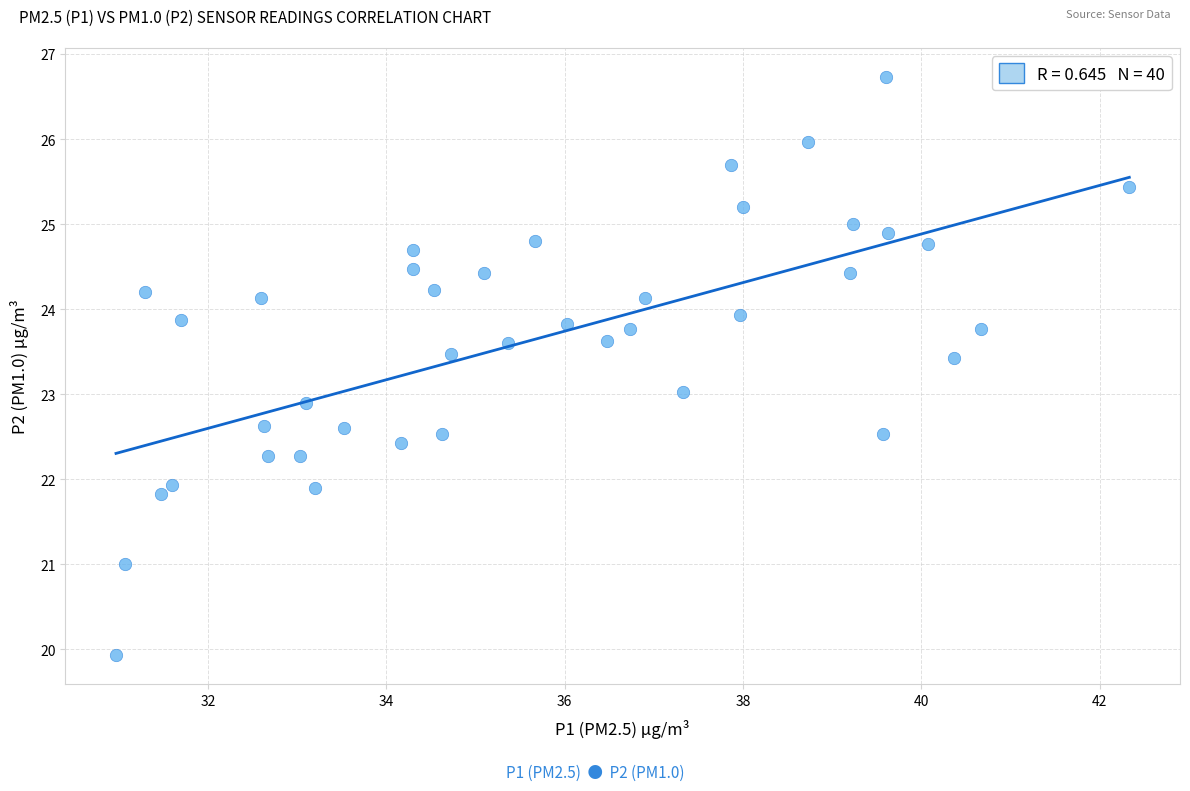

What is the range of X values (max minus min)?

11.4